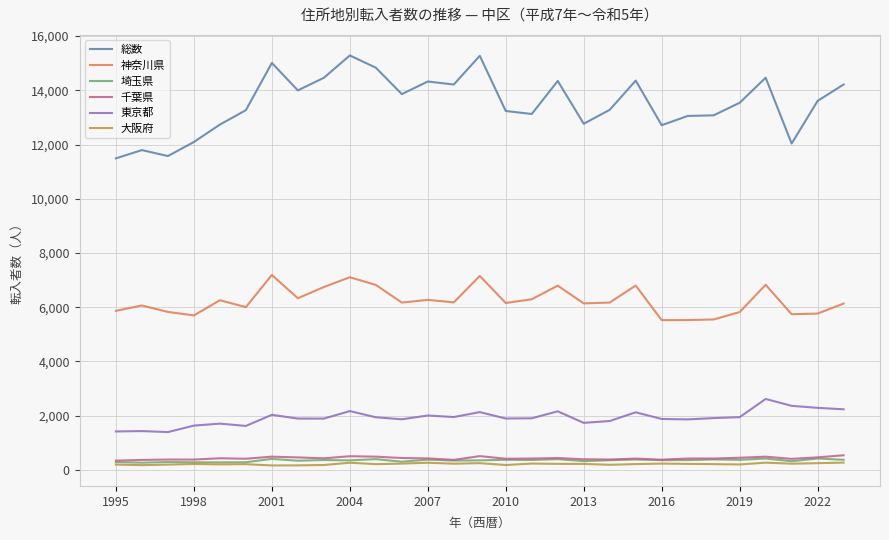

True or false: 総数 and 東京都 intersect in this chart.

False